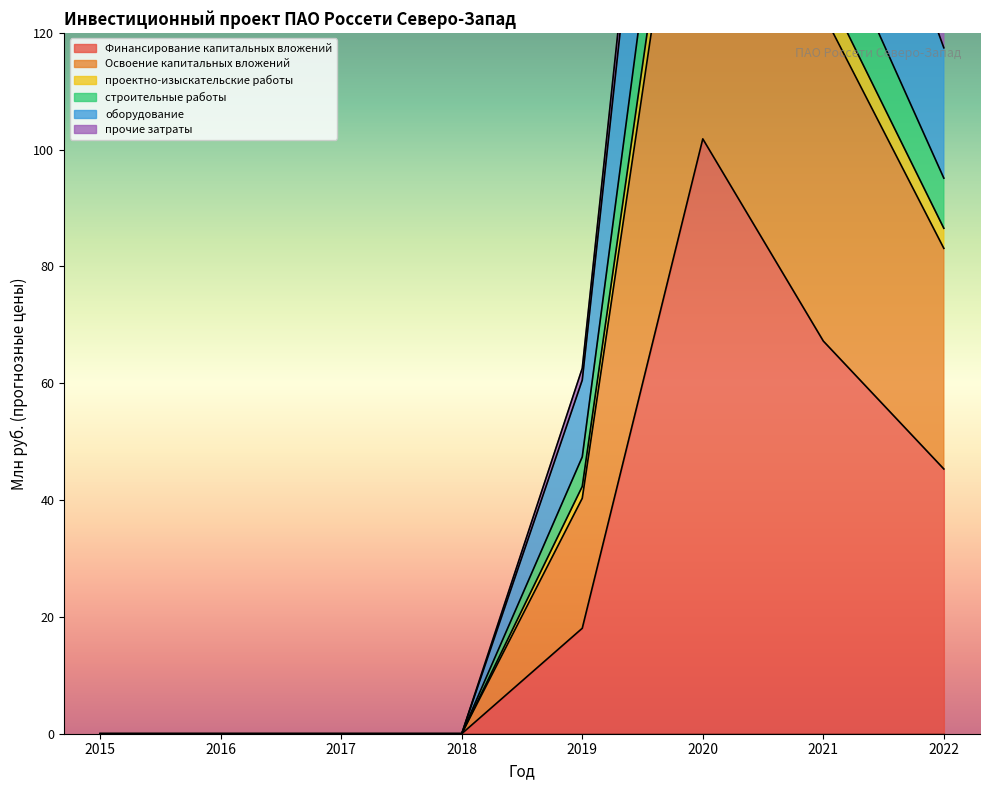

Where is Освоение капитальных вложений nearest to the value 128?

2022